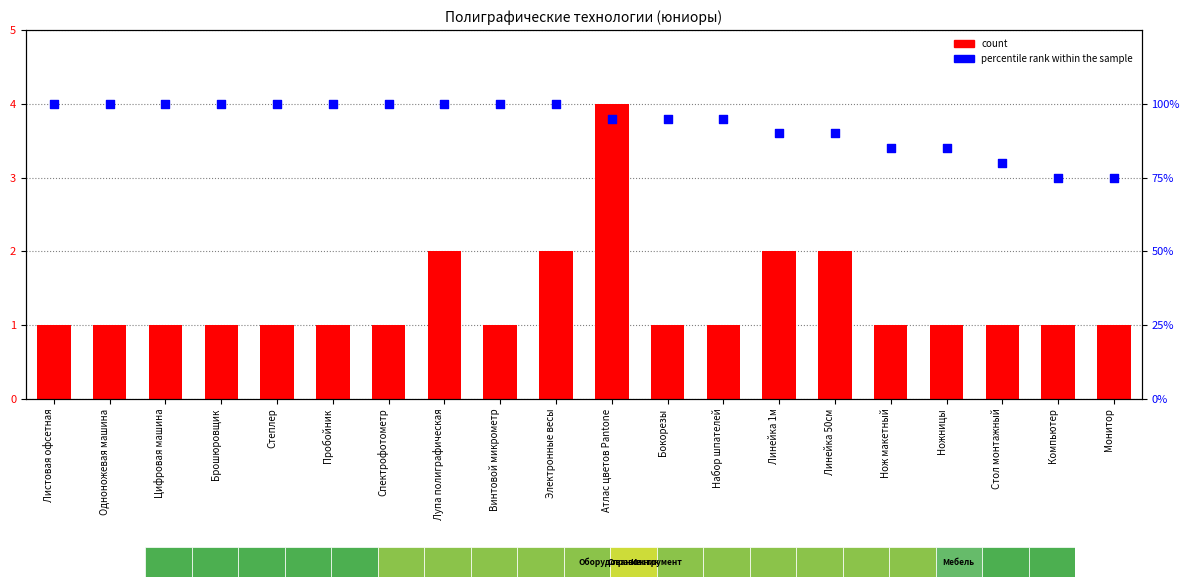

Which series has the largest total across all categories?

percentile rank within the sample